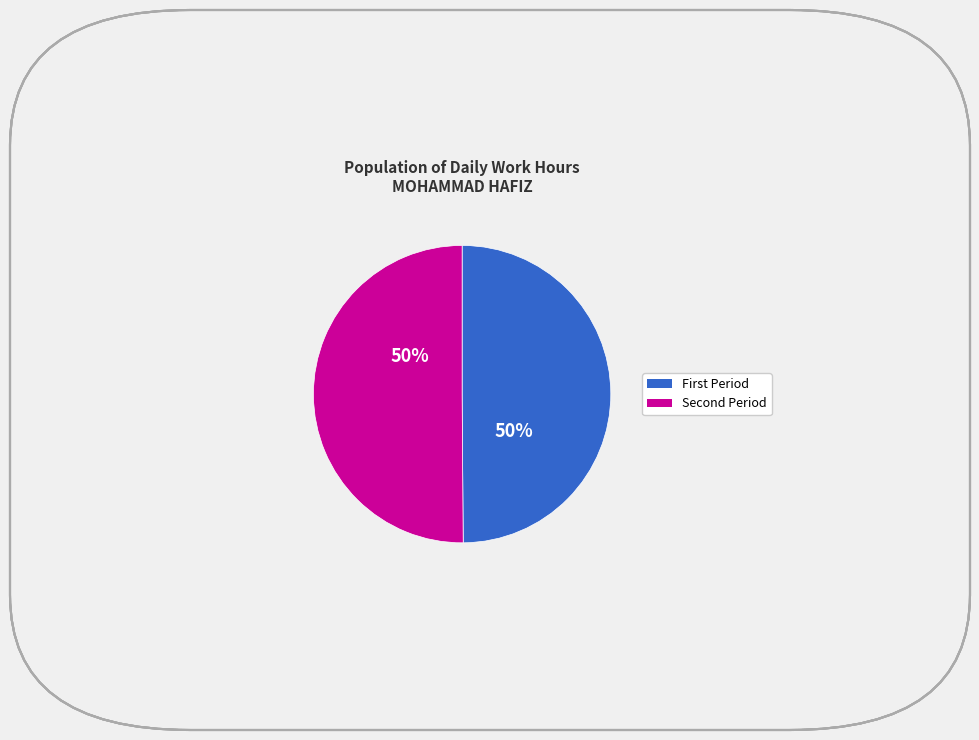

To the nearest percent, what is the average slice percentage?

50%